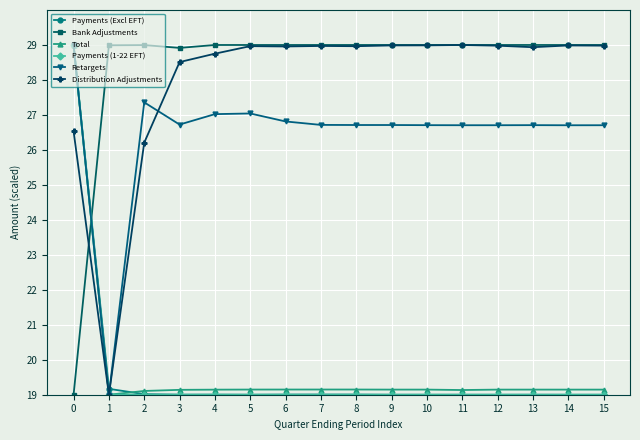

Which series ends up on top after the final intersection of Bank Adjustments and Retargets?

Bank Adjustments